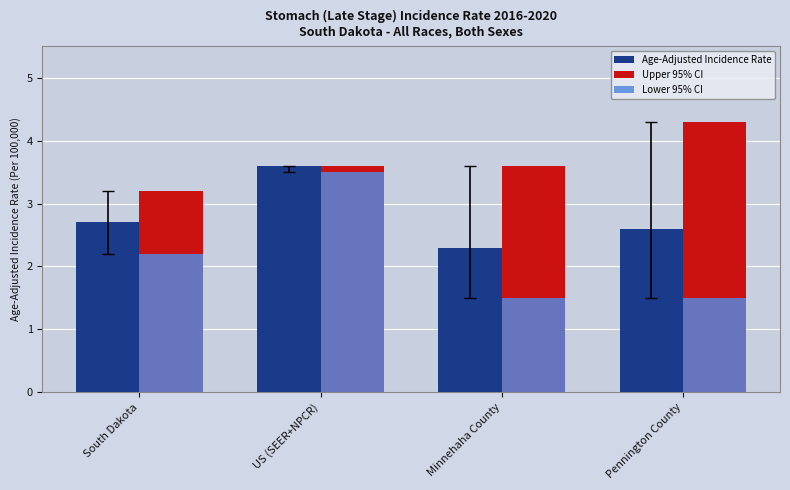

Rank the series at South Dakota from highest to lowest value.

Upper 95% CI, Age-Adjusted Incidence Rate, Lower 95% CI